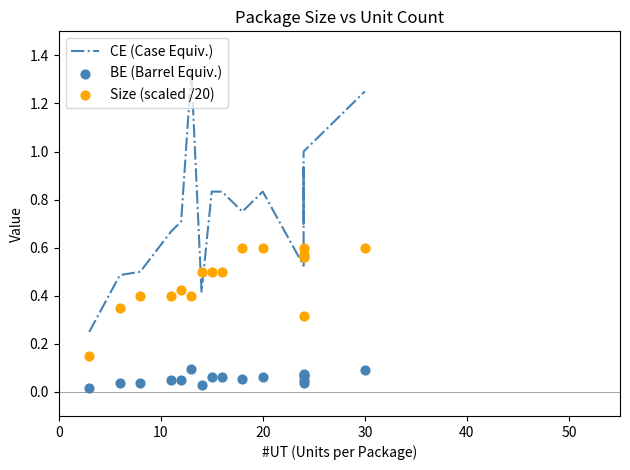

Is the value of Size (scaled /20) at 30 greater than the value of CE (Case Equiv.) at 0?

Yes